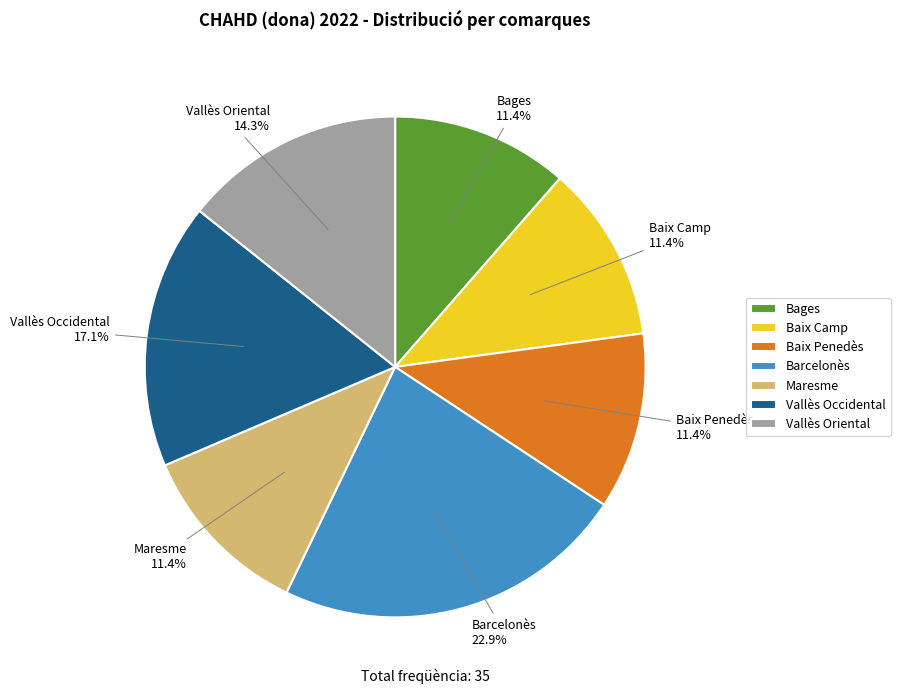

Count the number of slices in the pie.

7